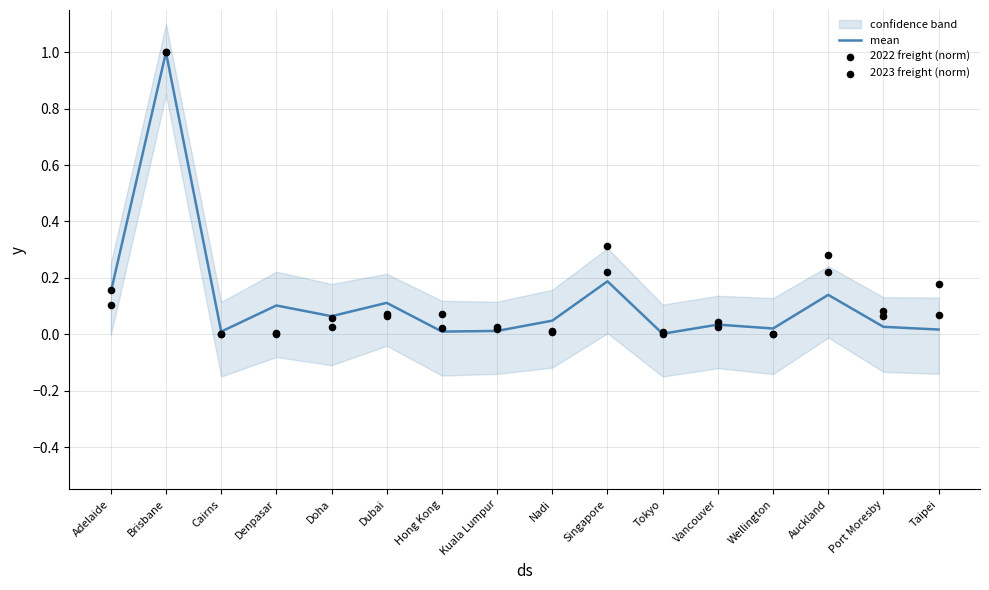

Which series contains the highest Y value?

mean